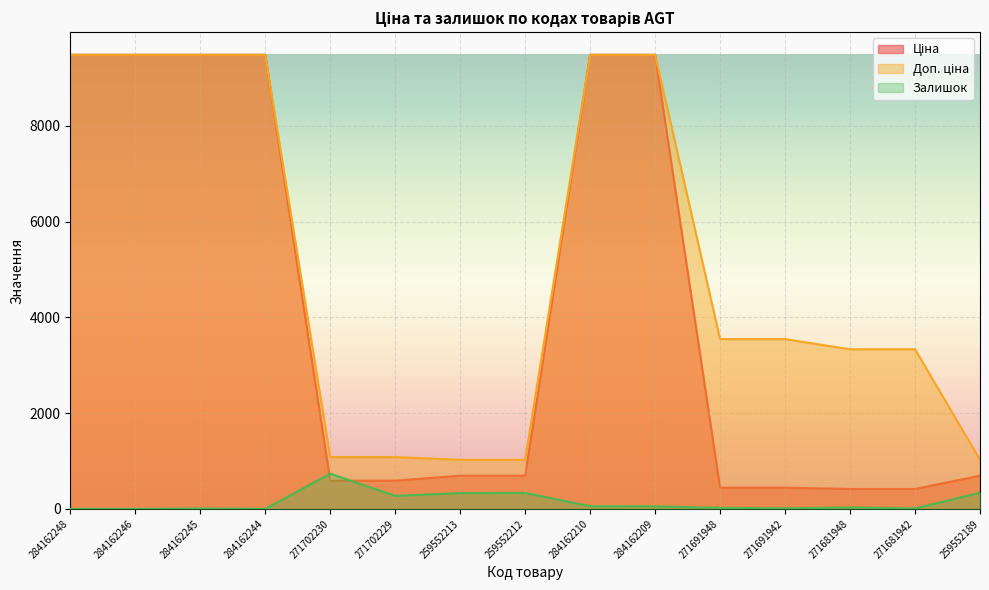

Read the Доп. ціна value at 259552189.

1024.6